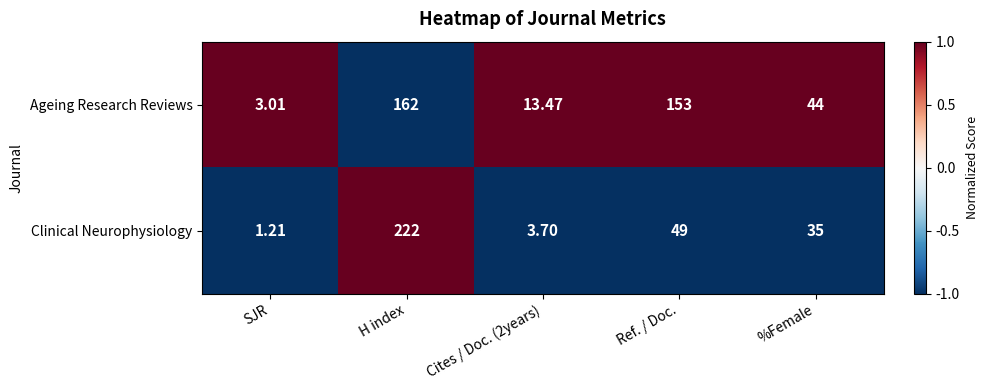

Where is Clinical Neurophysiology nearest to the value 111?

Ref. / Doc.